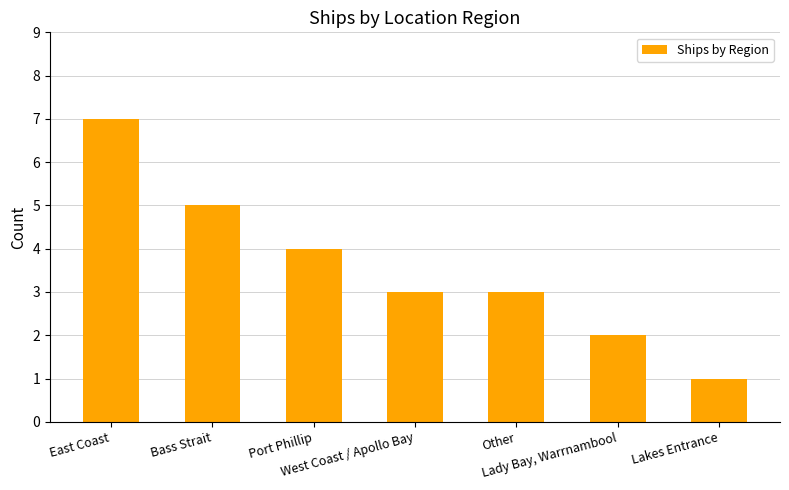

What is the sum of all values?

25